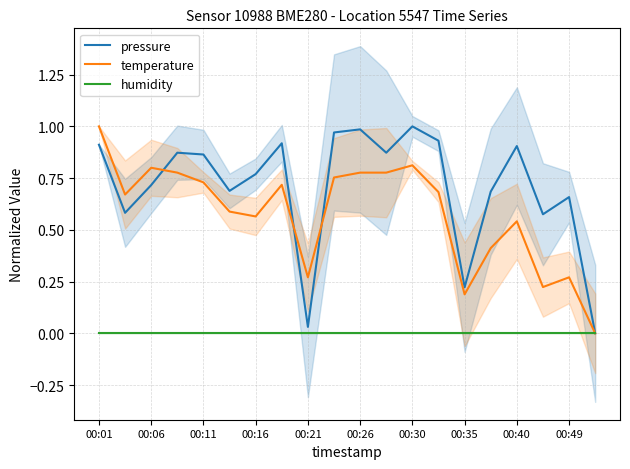

Which series has the largest range (max minus min)?

pressure